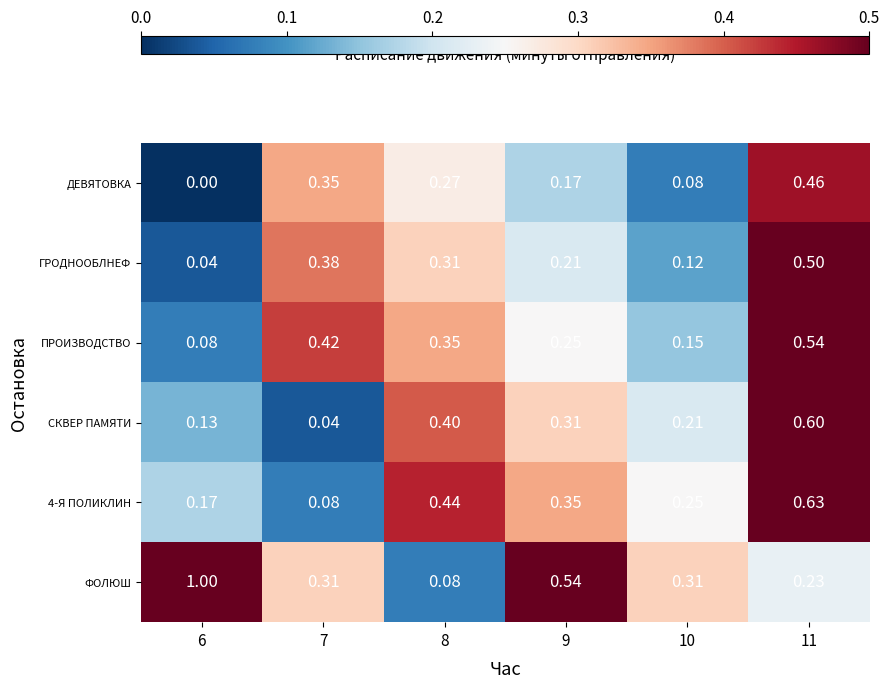

Which category has the highest value across all series?

6